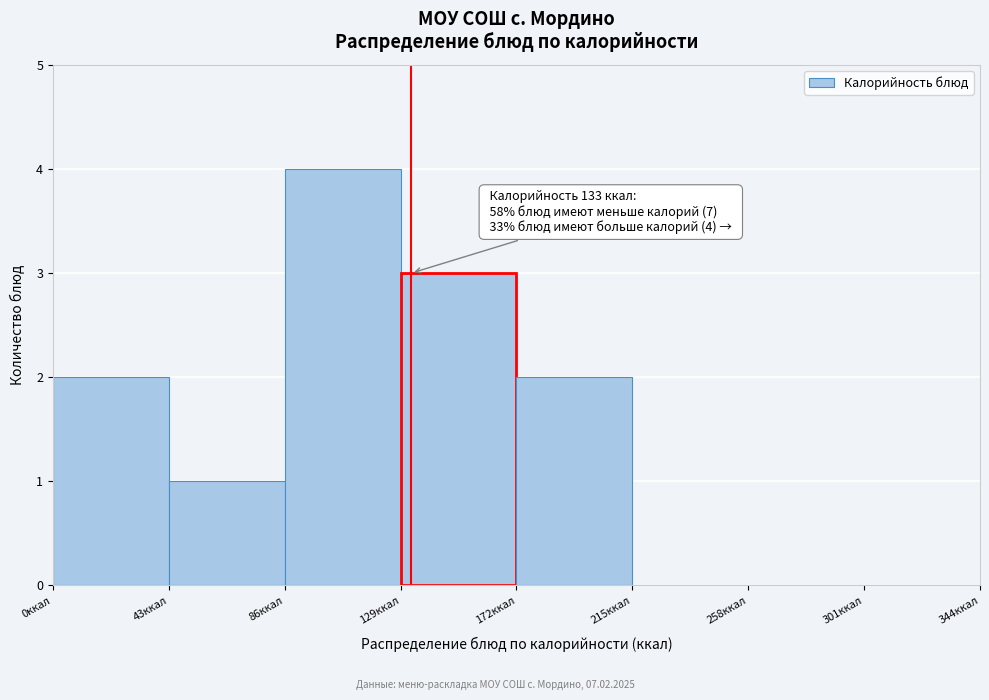

Which range on the x-axis has the tallest bar?

86 to 129